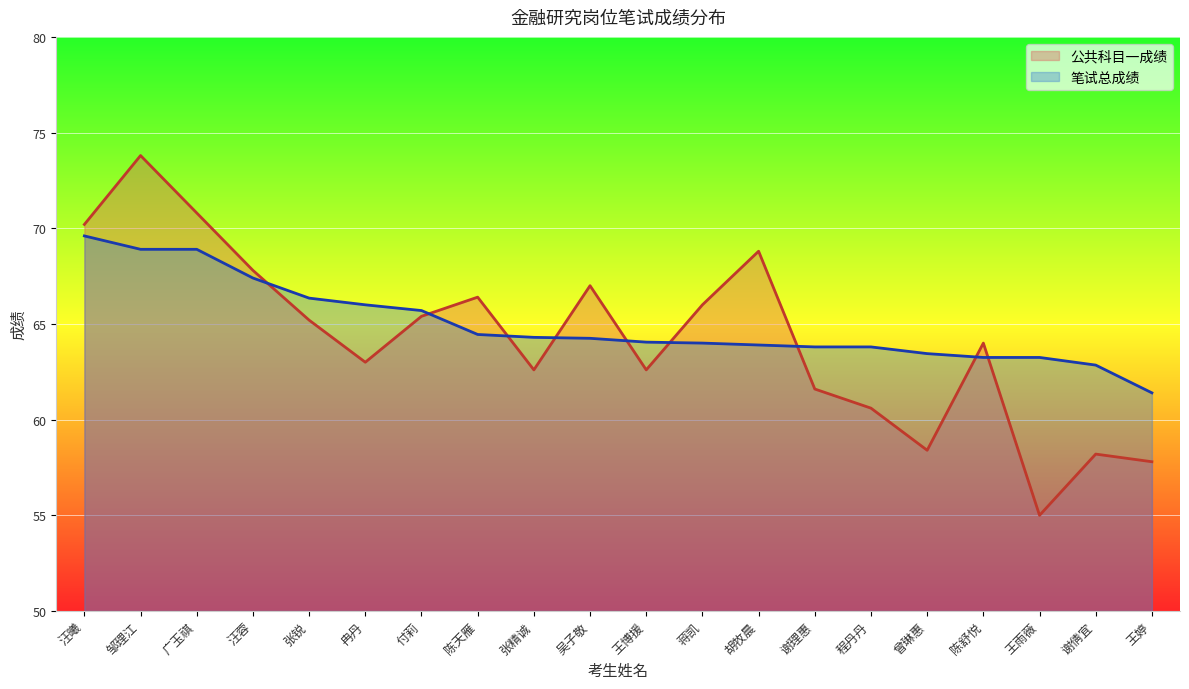

Is it true that 笔试总成绩 equals 85.7 at 陈舒悦?

False